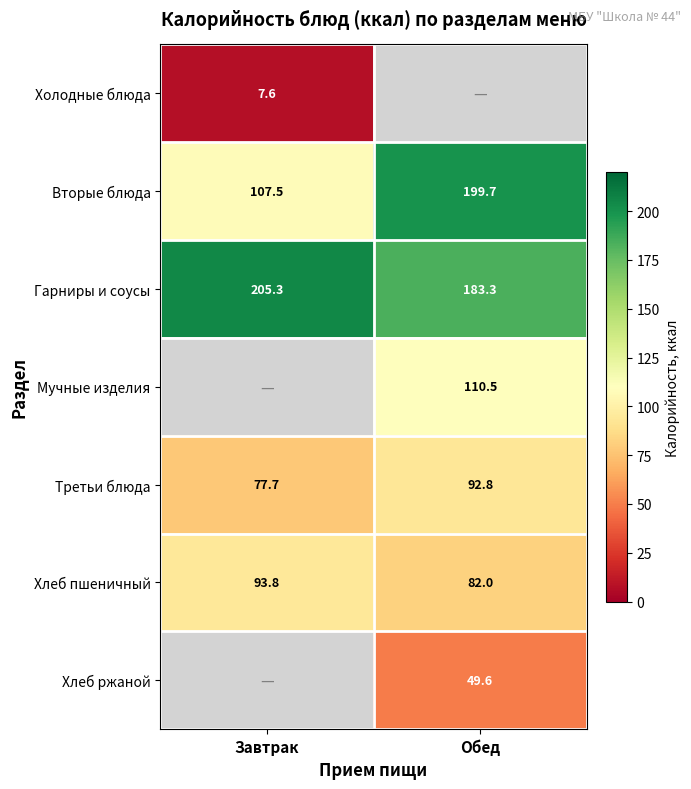

Is the value of Хлеб пшеничный at Завтрак greater than the value of Третьи блюда at Завтрак?

Yes